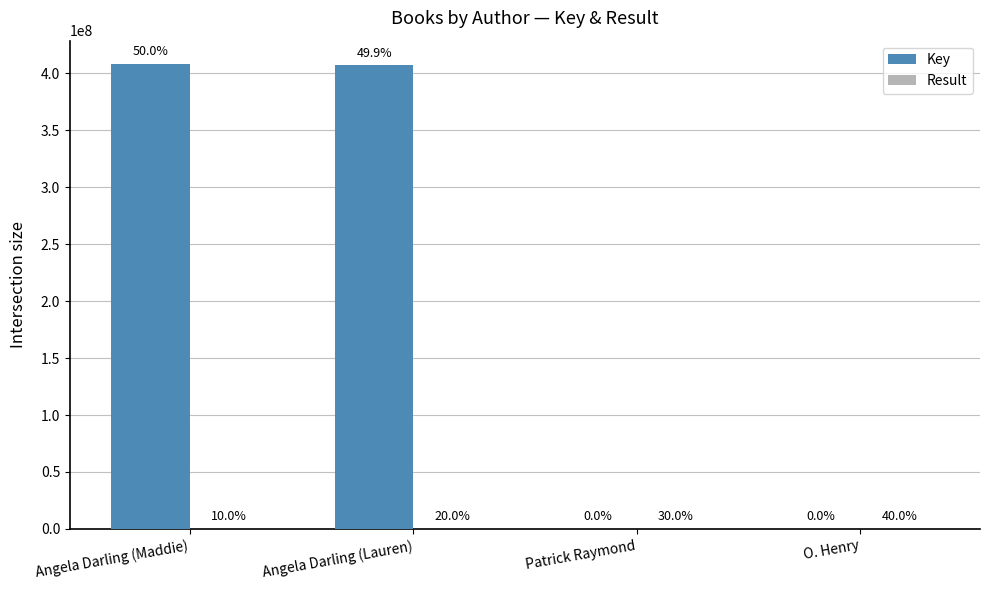

Is it true that Result equals 1 at Patrick Raymond?

False